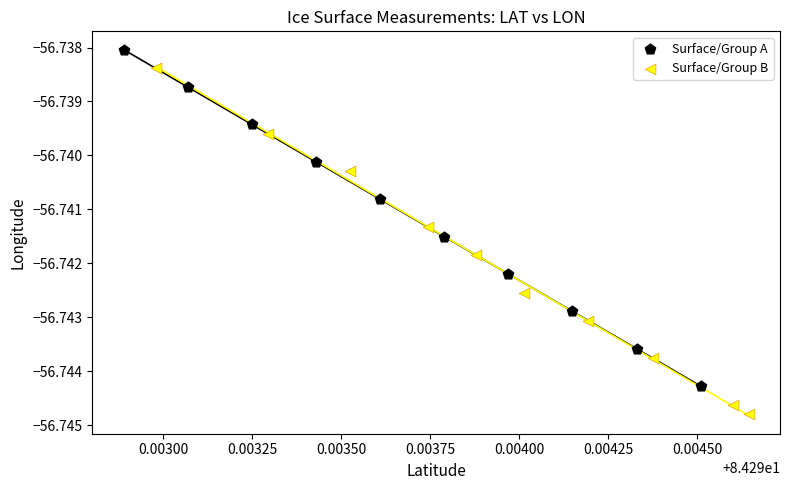

Which series has the largest Y range (max minus min)?

Surface/Group B